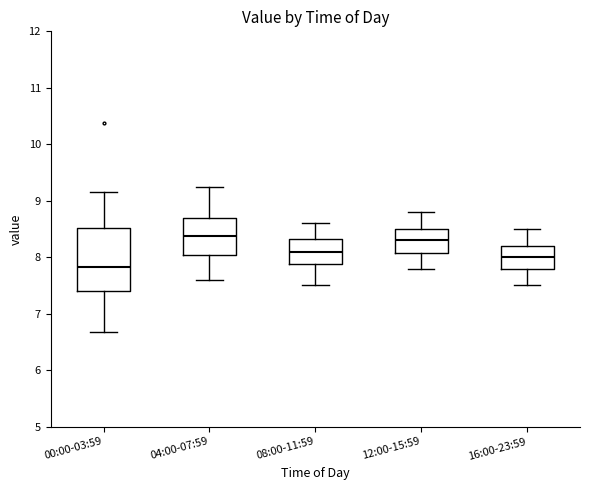

Which box's median line is the lowest?

00:00-03:59